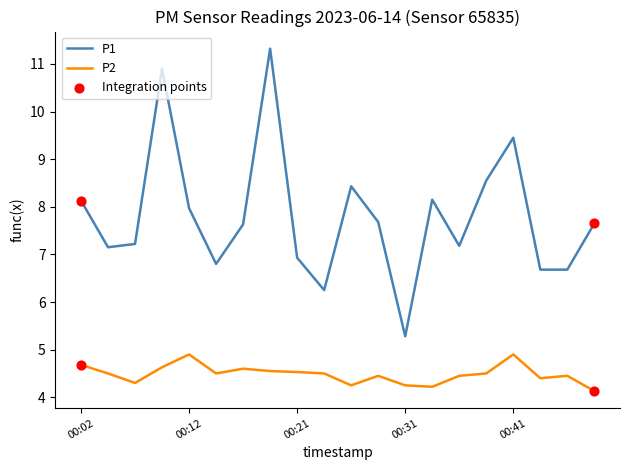

What is the highest value of the P2 series?

4.9